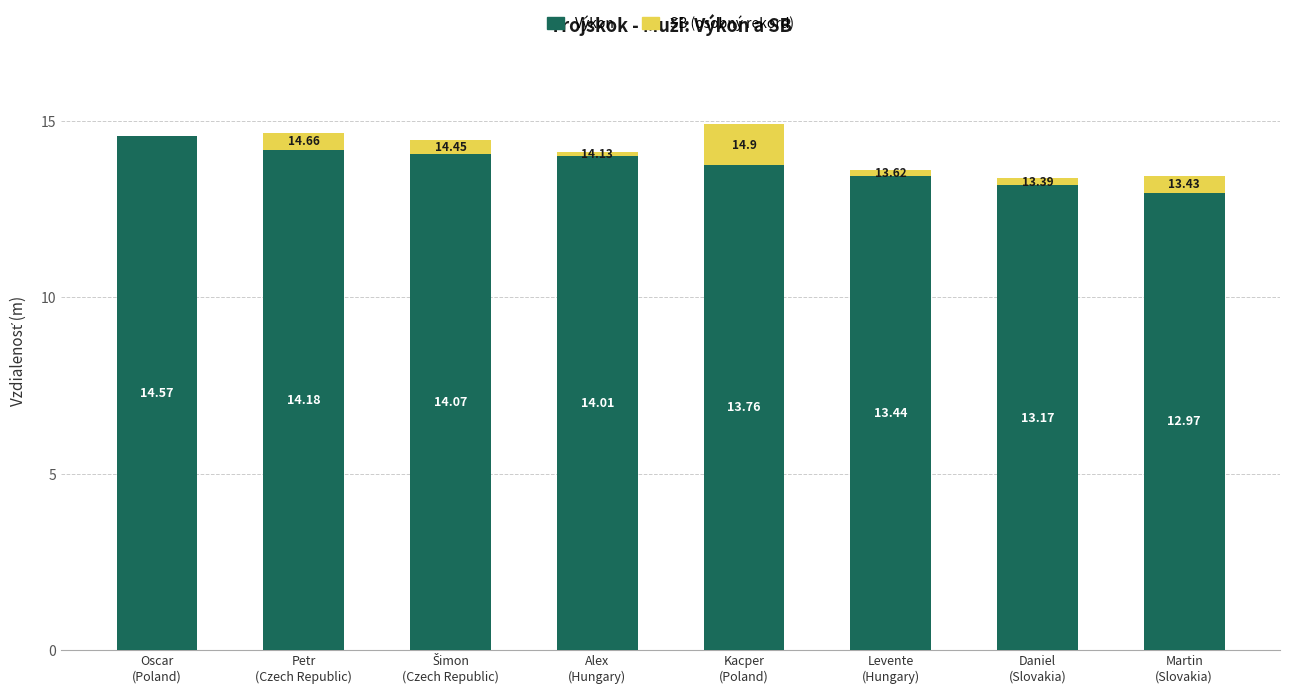

How many distinct data groups are displayed?

2